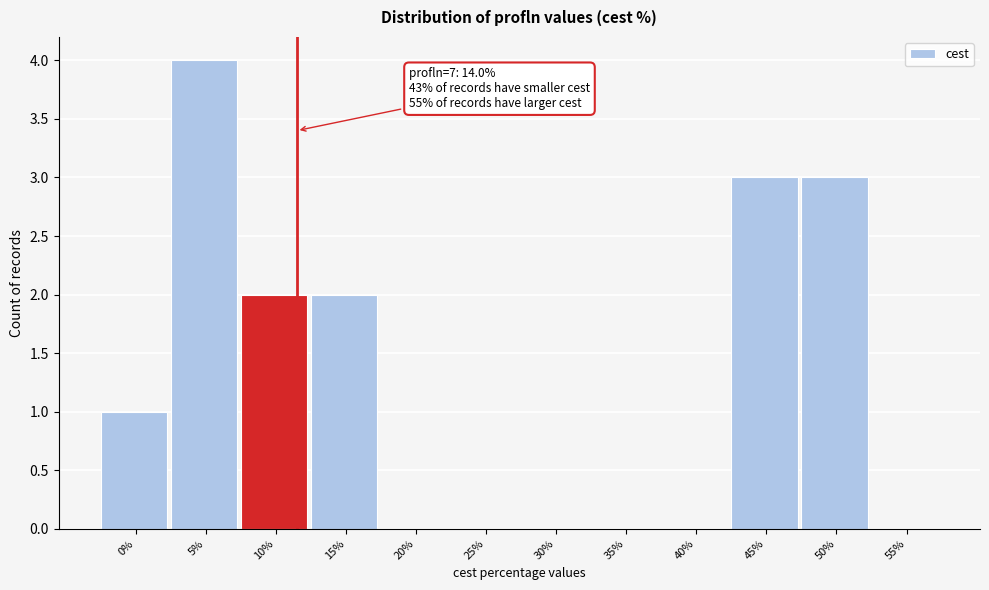

Reading left to right, extract all data points from this chart.

0%=1	5%=4	10%=2	15%=2	20%=0	25%=0	30%=0	35%=0	40%=0	45%=3	50%=3	55%=0